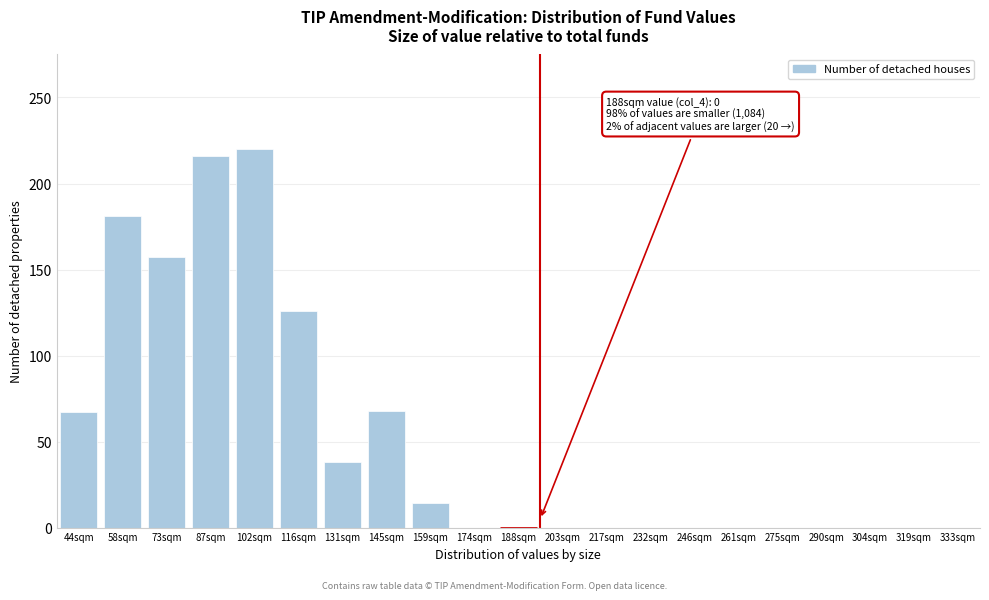

What is the maximum value shown in the chart?

220